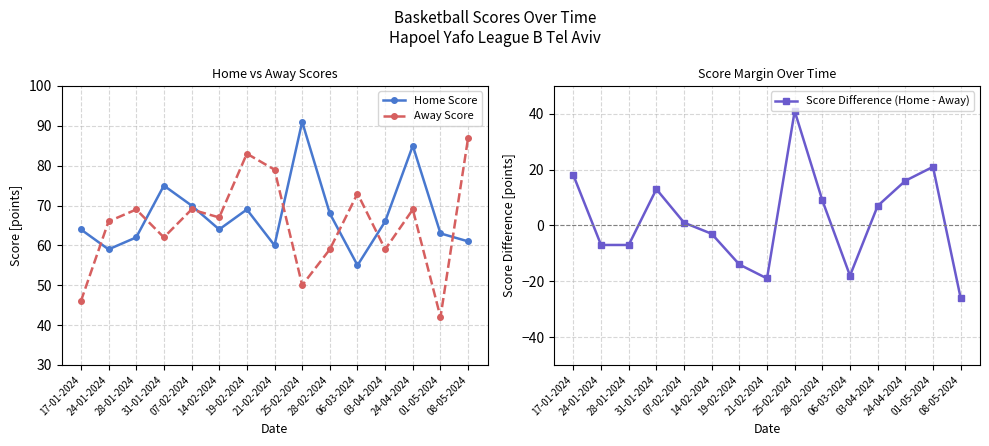

At which category does the chart reach its peak across all series?

25-02-2024